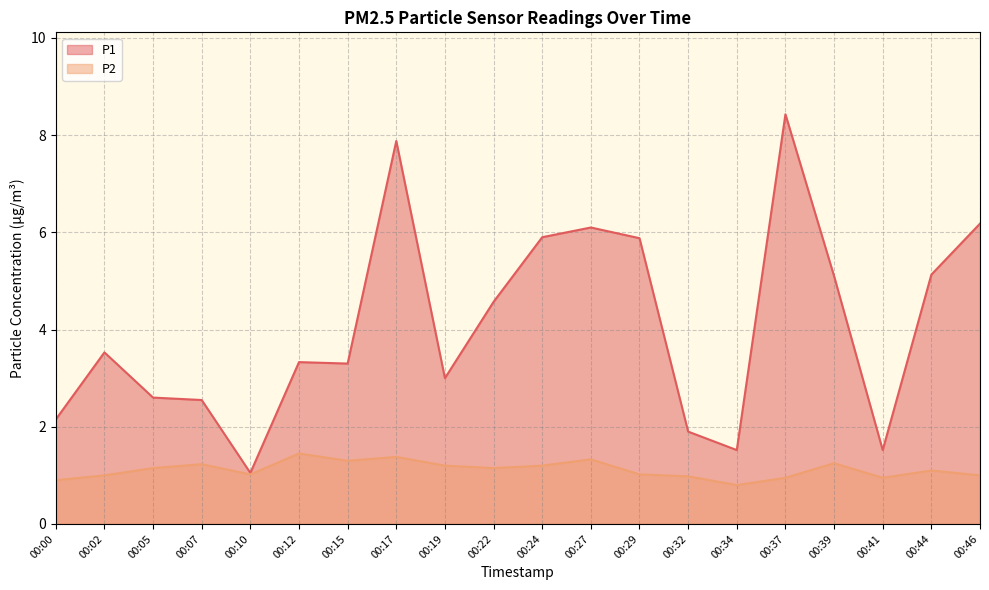

True or false: P2 has a value of 1.1 at 00:05.

True